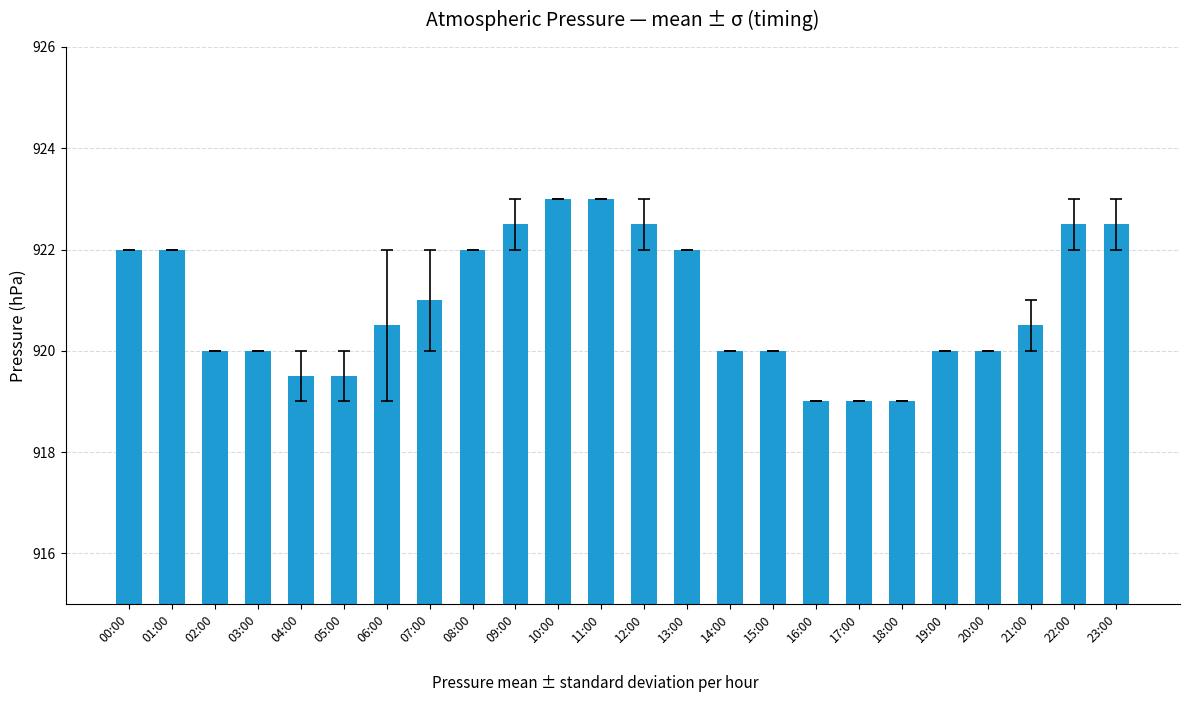

What is the change in value from 10:00 to 13:00?

-1.0